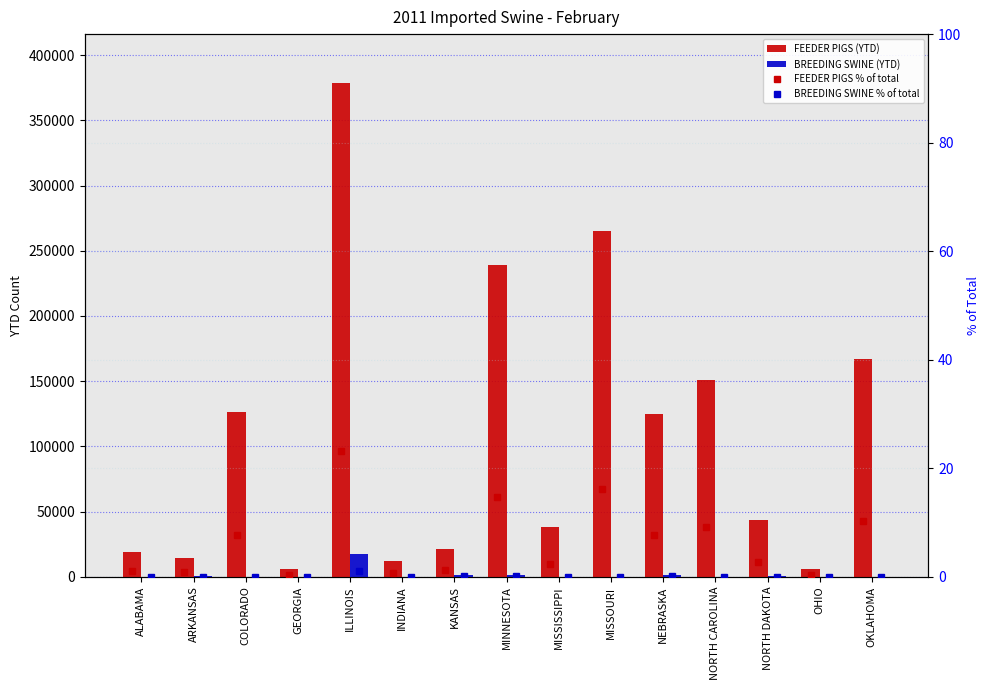

Reading right to left, what are all the values shown in this chart?

FEEDER PIGS (YTD): 167065.0	5875.0	43815.0	151079.0	125147.0	264842.0	38425.0	239044.0	21274.0	12262.0	378294.0	6040.0	126311.0	14442.0	18875.0
BREEDING SWINE (YTD): 4.0	0.0	400.0	0.0	1537.0	210.0	0.0	1500.0	1516.0	0.0	17319.0	0.0	0.0	600.0	0.0
FEEDER PIGS % of total: 10.2	0.4	2.7	9.2	7.7	16.2	2.3	14.6	1.3	0.7	23.1	0.4	7.7	0.9	1.2
BREEDING SWINE % of total: 0.0	0.0	0.0	0.0	0.1	0.0	0.0	0.1	0.1	0.0	1.1	0.0	0.0	0.0	0.0